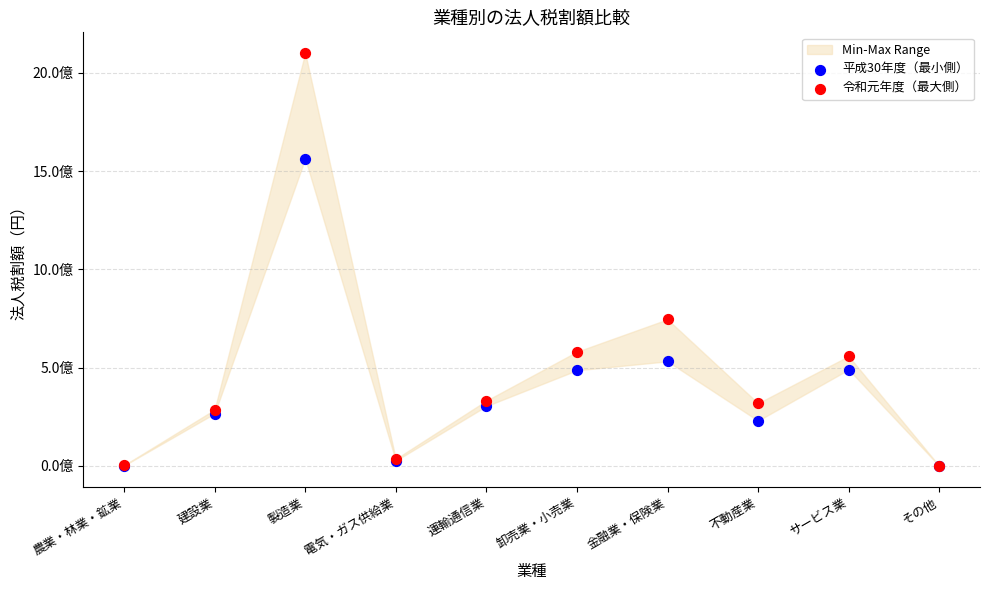

Which series has the widest spread of Y values?

令和元年度（最大側）